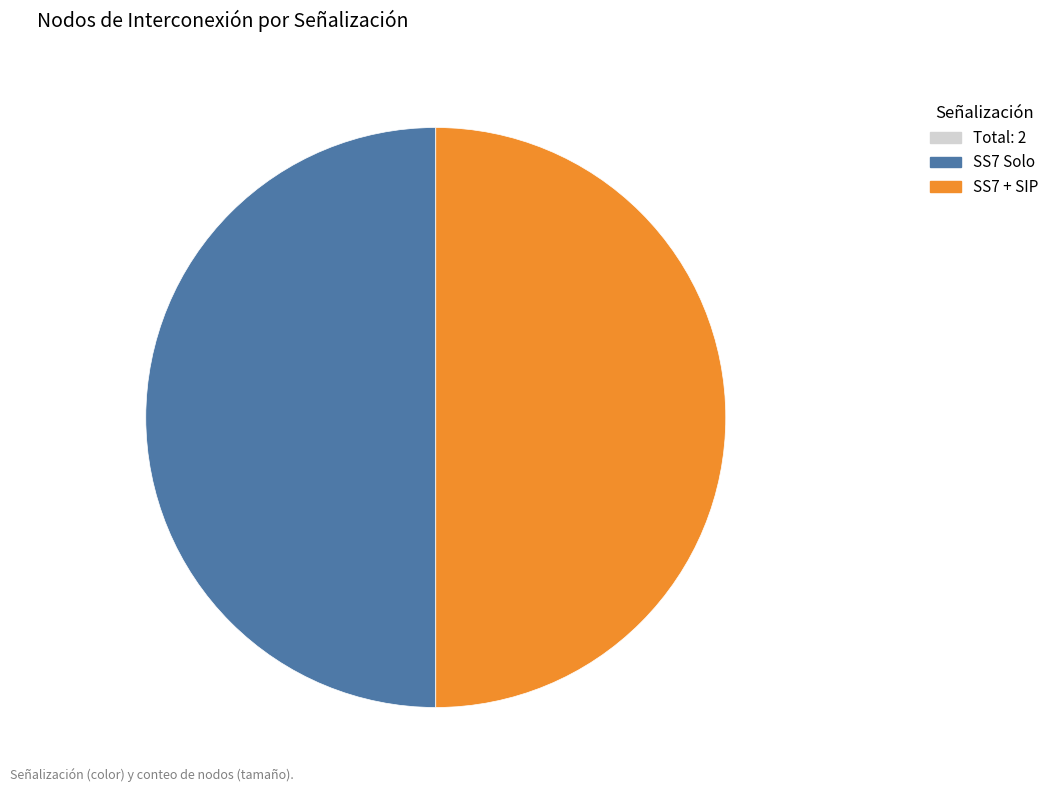

To the nearest percent, what is the average slice percentage?

50%